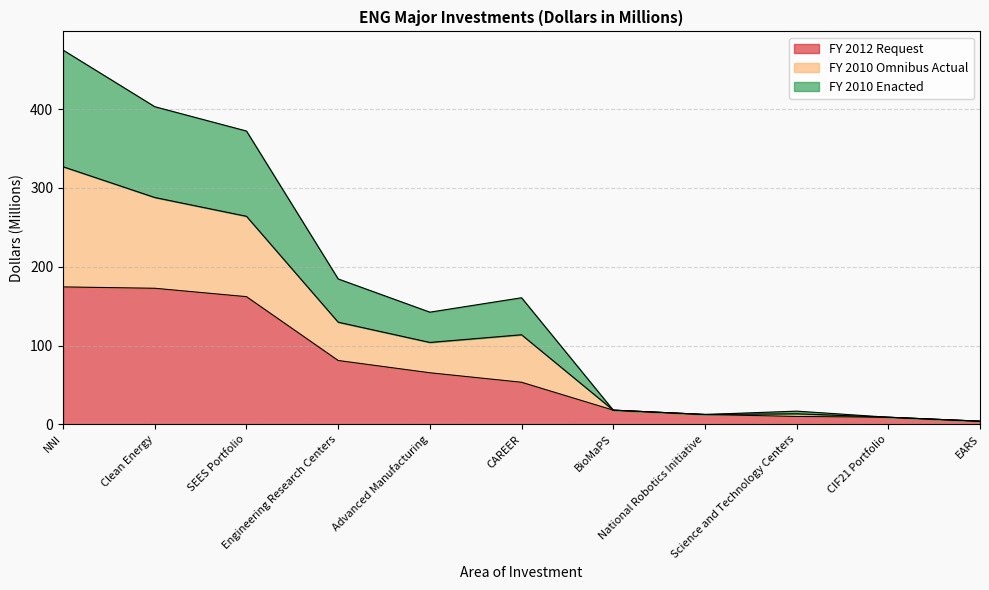

What is the label of the 8th point from the left?

National Robotics Initiative